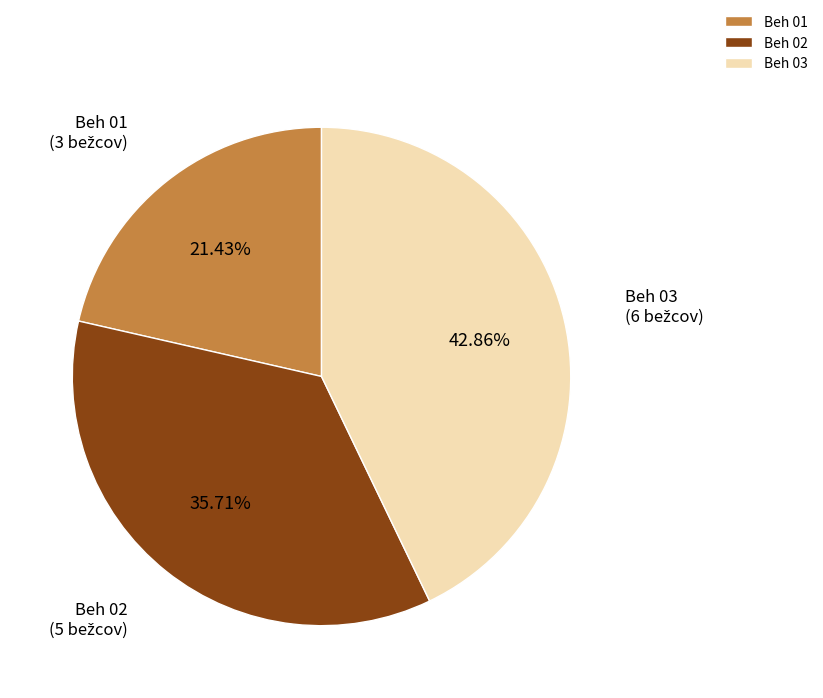

To the nearest percent, what portion does Beh 02 represent?

36%